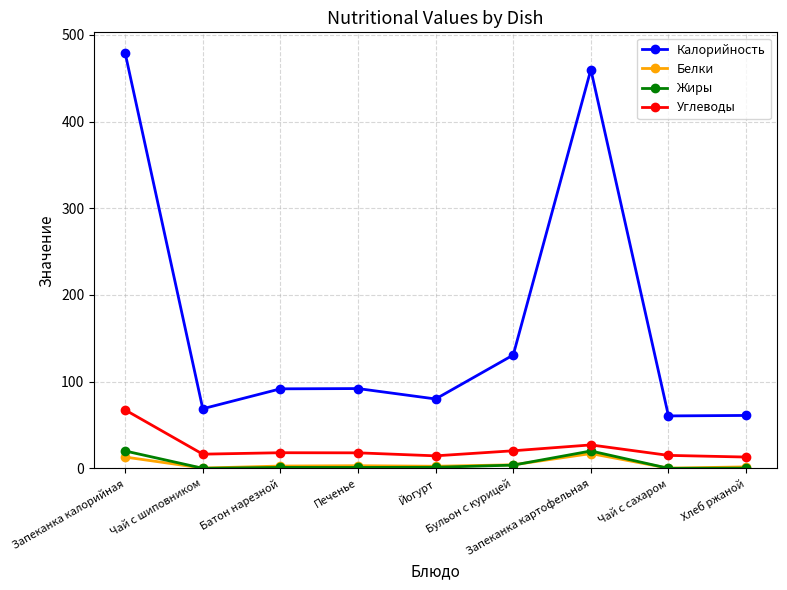

True or false: Калорийность has a value of 34.9 at Йогурт.

False